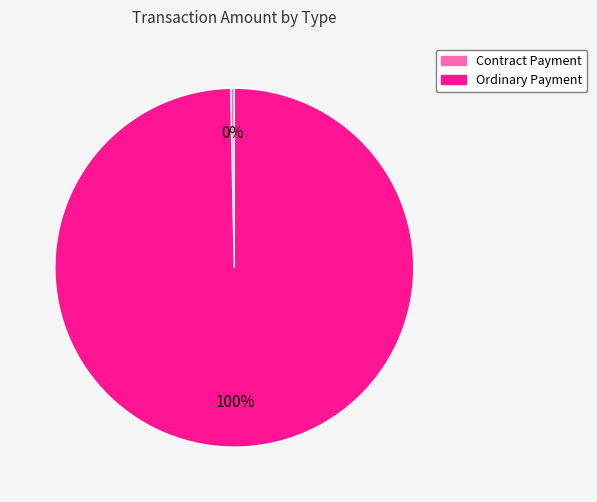

Which slice is the largest?

Ordinary Payment